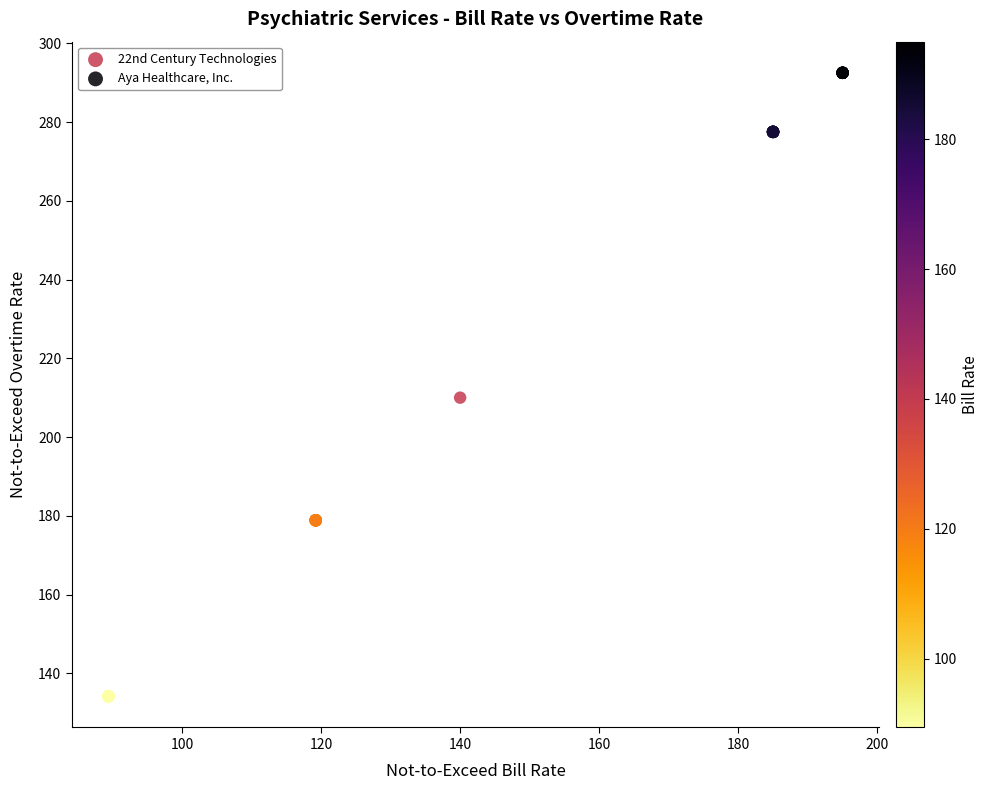

Which series has the widest spread of Y values?

22nd Century Technologies